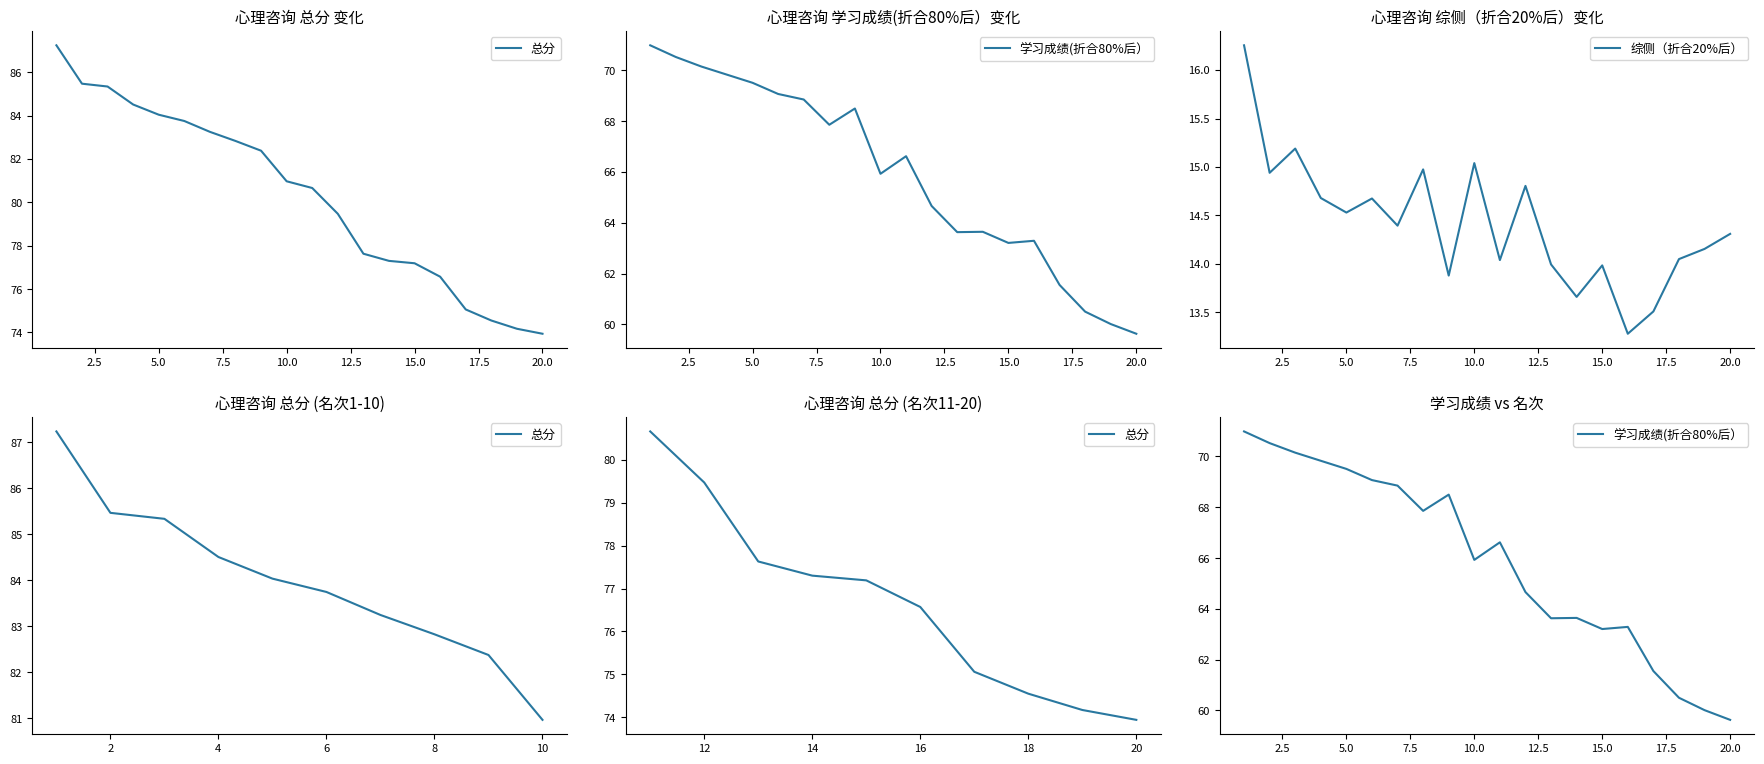

How many data points does each series have?

20